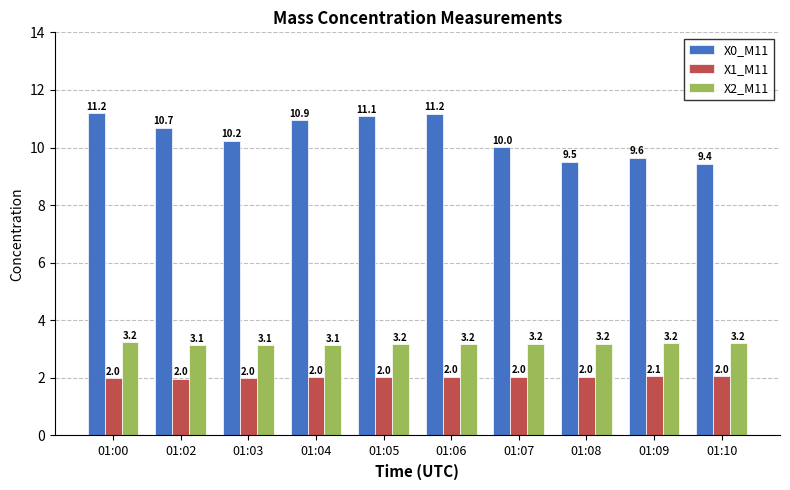

Which series has the largest total across all categories?

X0_M11